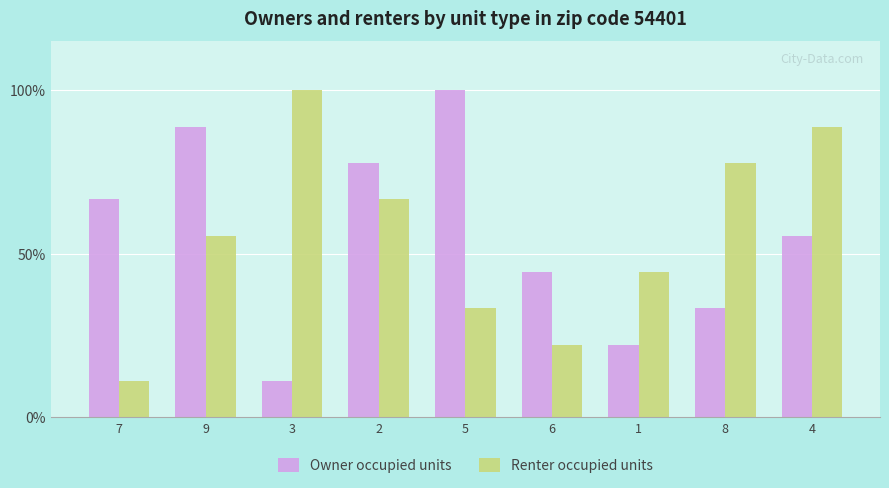

Does the chart contain stacked bars?

No